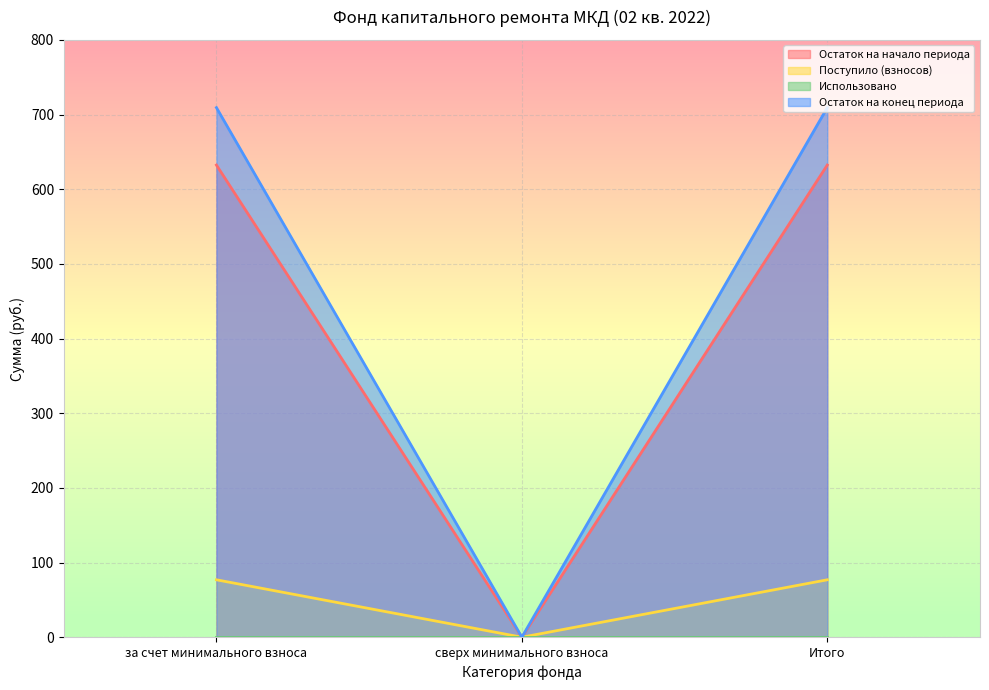

Between за счет минимального взноса and Итого, which series saw the biggest shift?

Остаток на начало периода